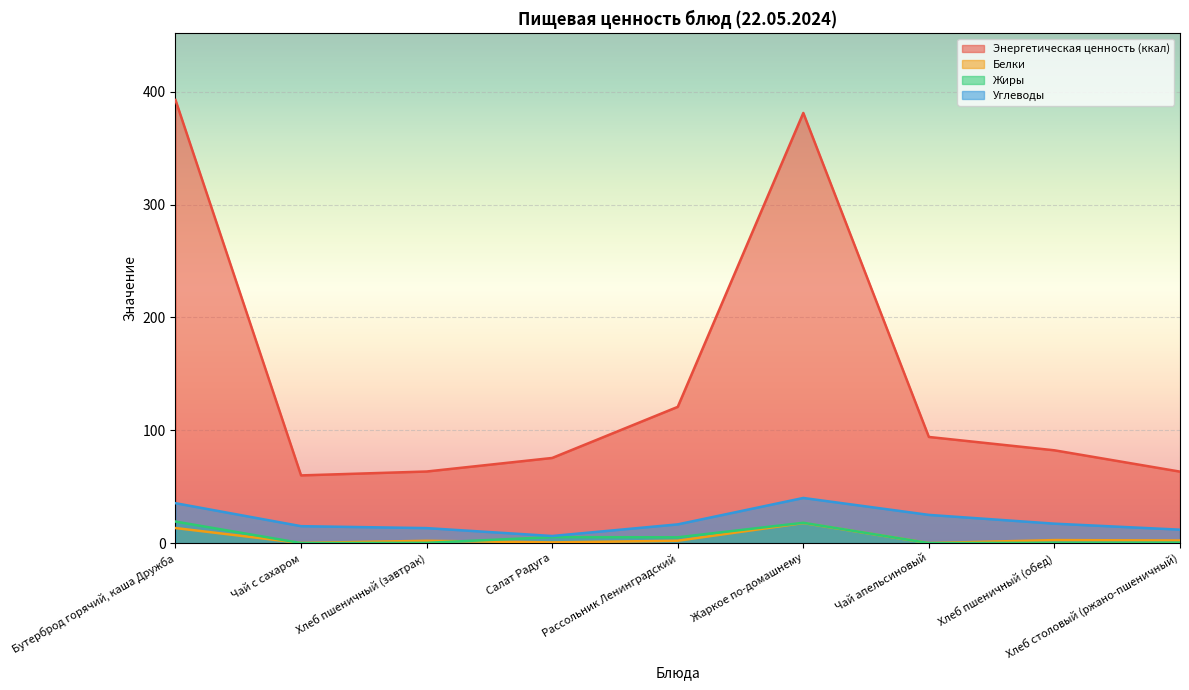

Where does the Белки series first go above 2?

Бутерброд горячий, каша Дружба